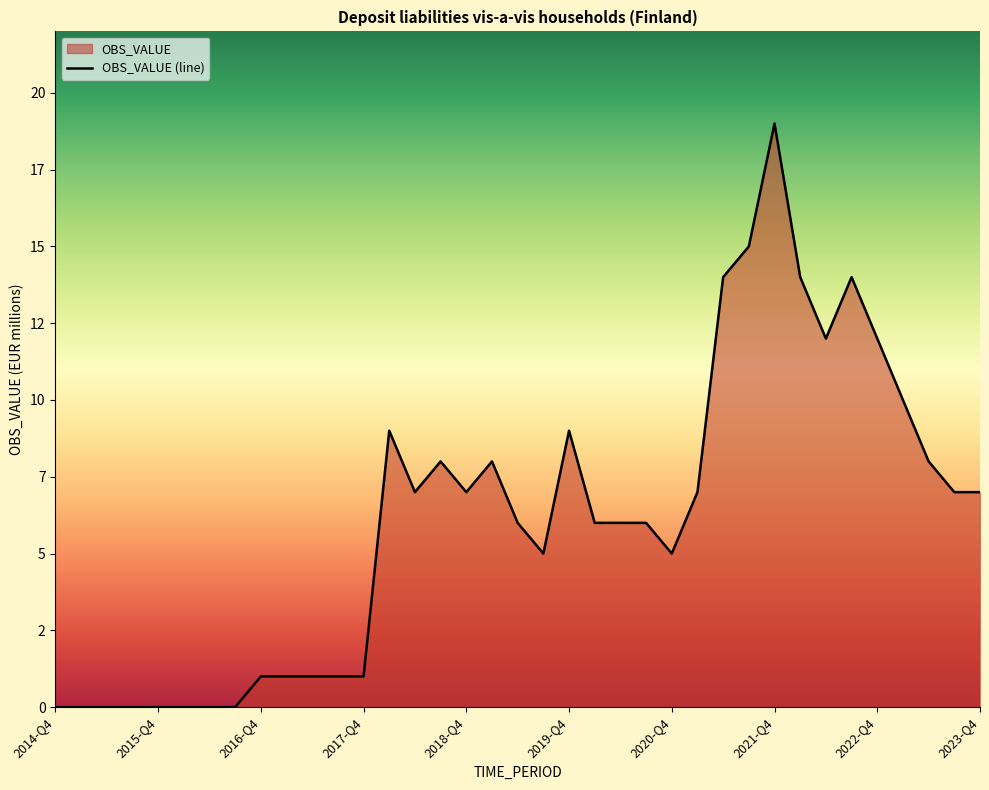

How many points are higher than both their immediate neighbors (excluding endpoints)?

6